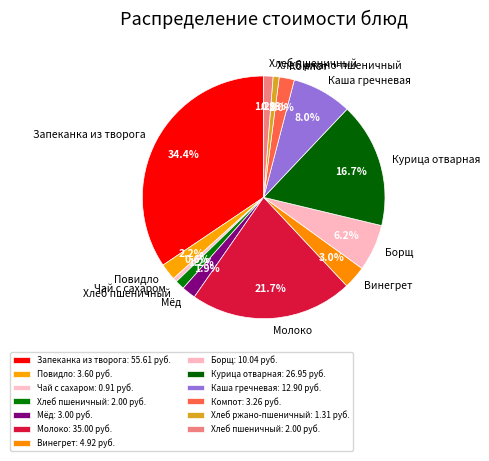

To the nearest percent, what is the difference between the largest and smallest slice percentages?

34%